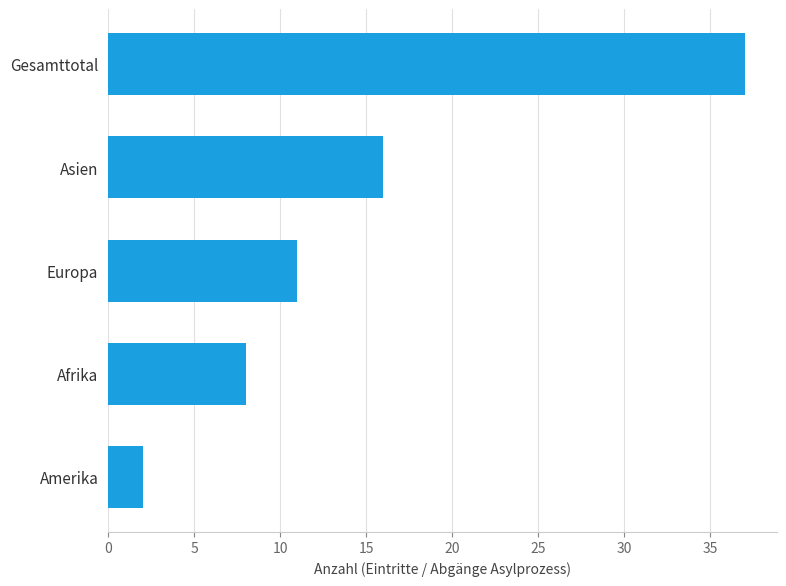

At which label is the value closest to 19?

Asien